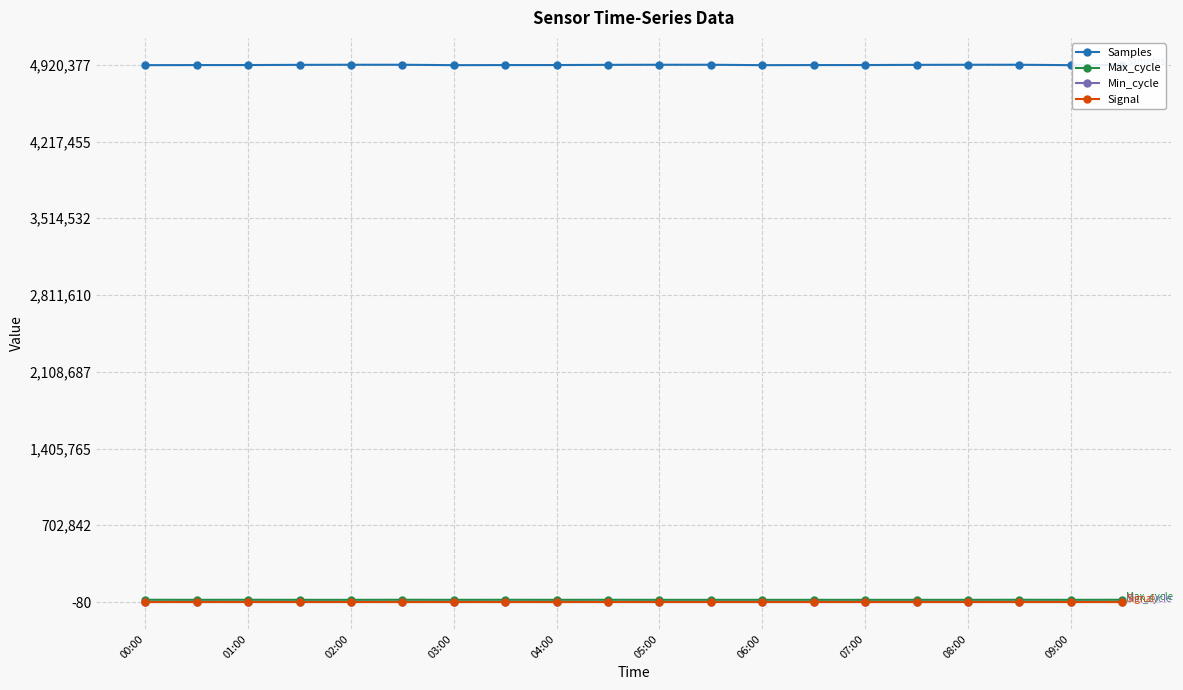

How many lines are shown in the chart?

4